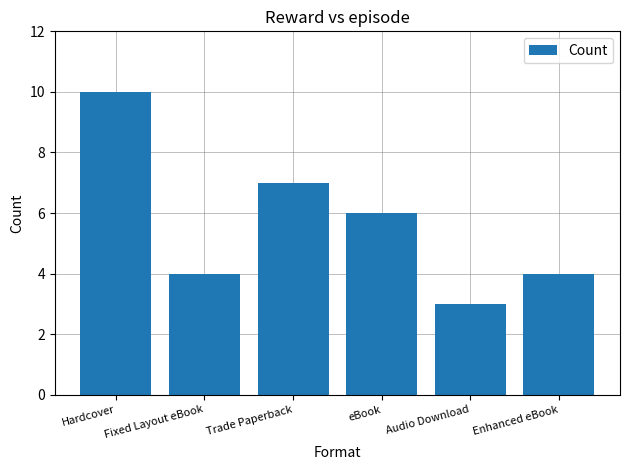

At which label does the data first exceed 6?

Hardcover